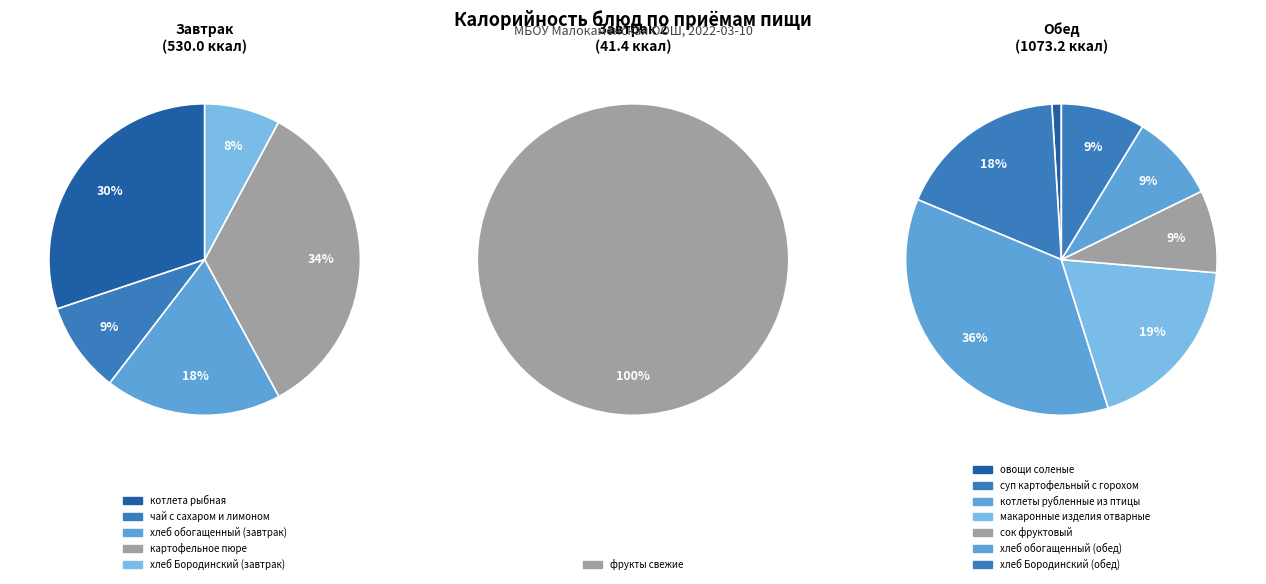

Which has a higher value, хлеб обогащенный (обед) or суп картофельный с горохом?

суп картофельный с горохом